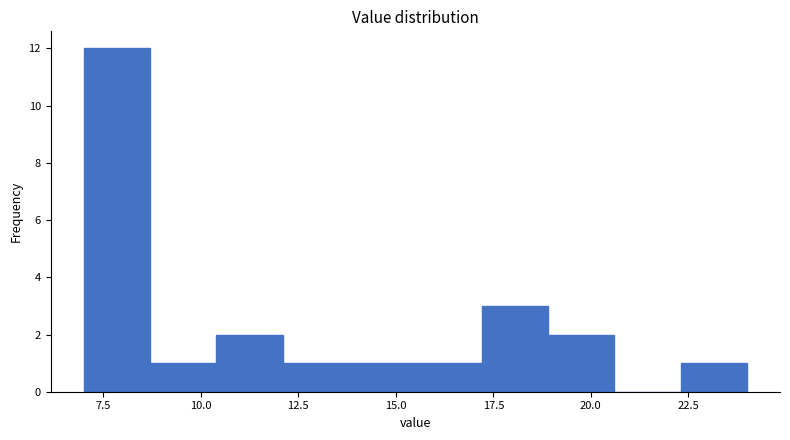

Around what value on the x-axis is the tallest bar? Give the approximate position of its centre, as read against the axis.

8.0